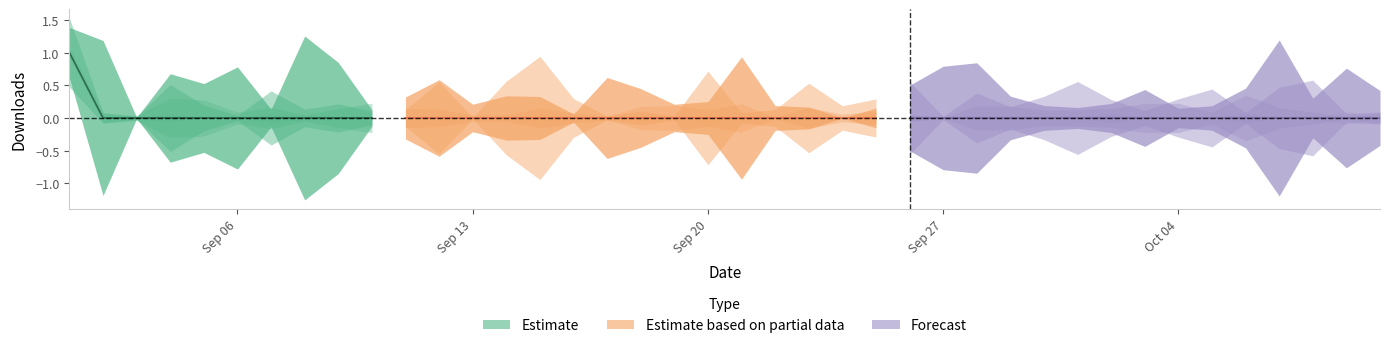

How many lines are shown in the chart?

1